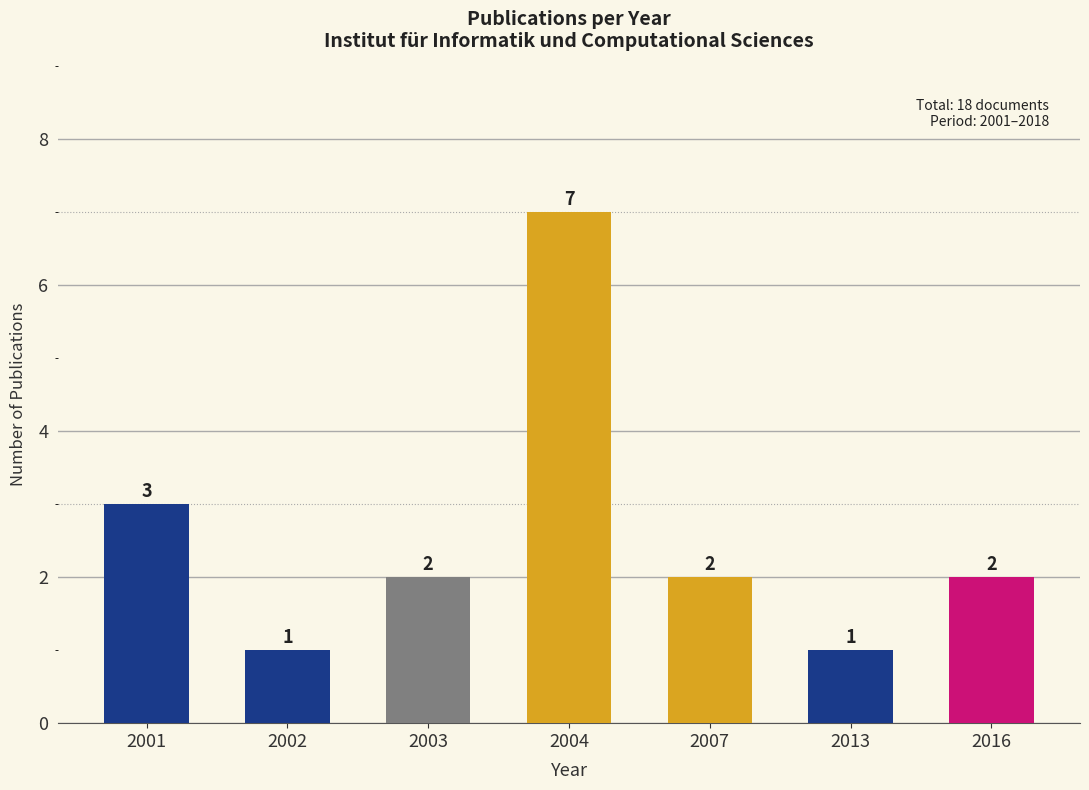

What is the maximum value shown in the chart?

7